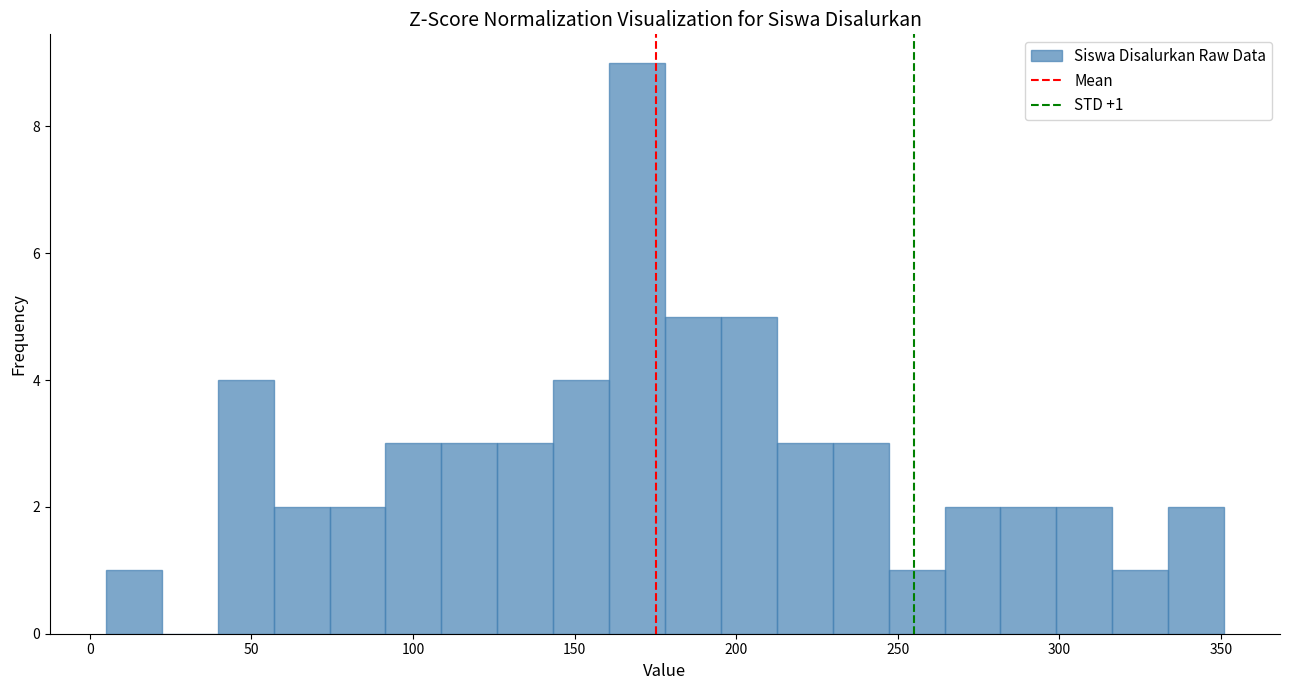

Read against the x-axis, roughly where is the centre of the tallest bar?

170